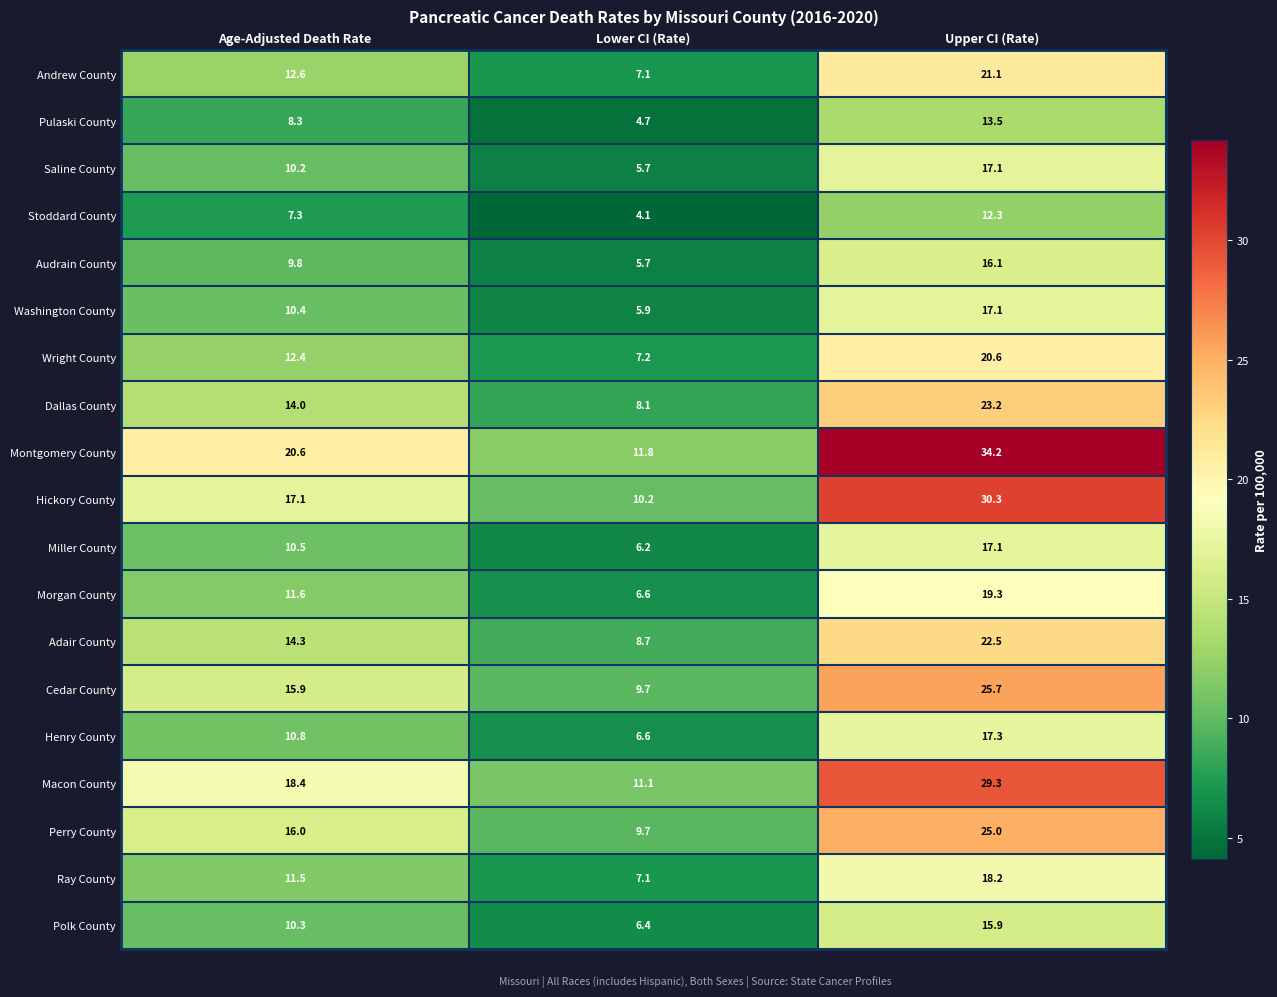

At which category is the sum across all series the highest?

Upper CI (Rate)